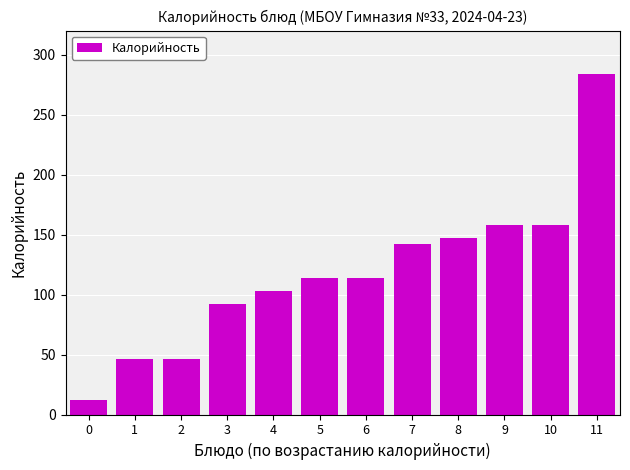

The chart shows a value of 217 at 10. True or false?

False